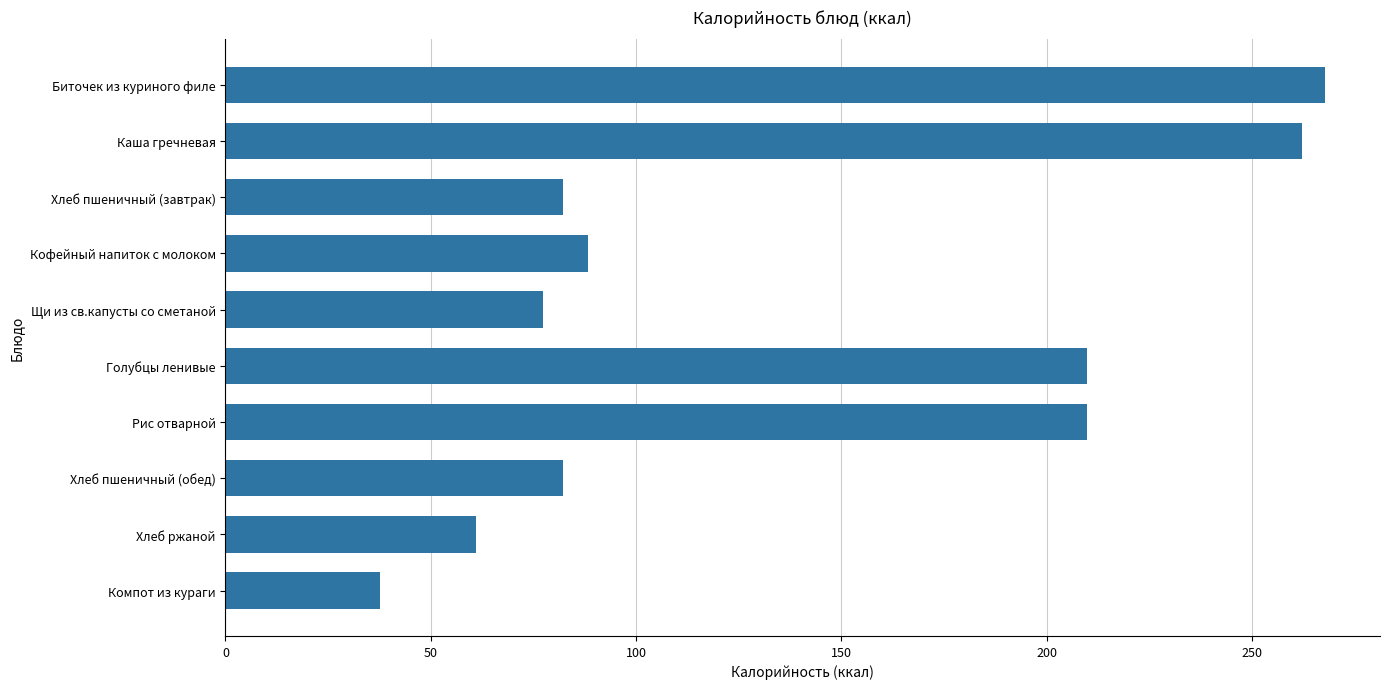

How many categories are shown in the chart?

10